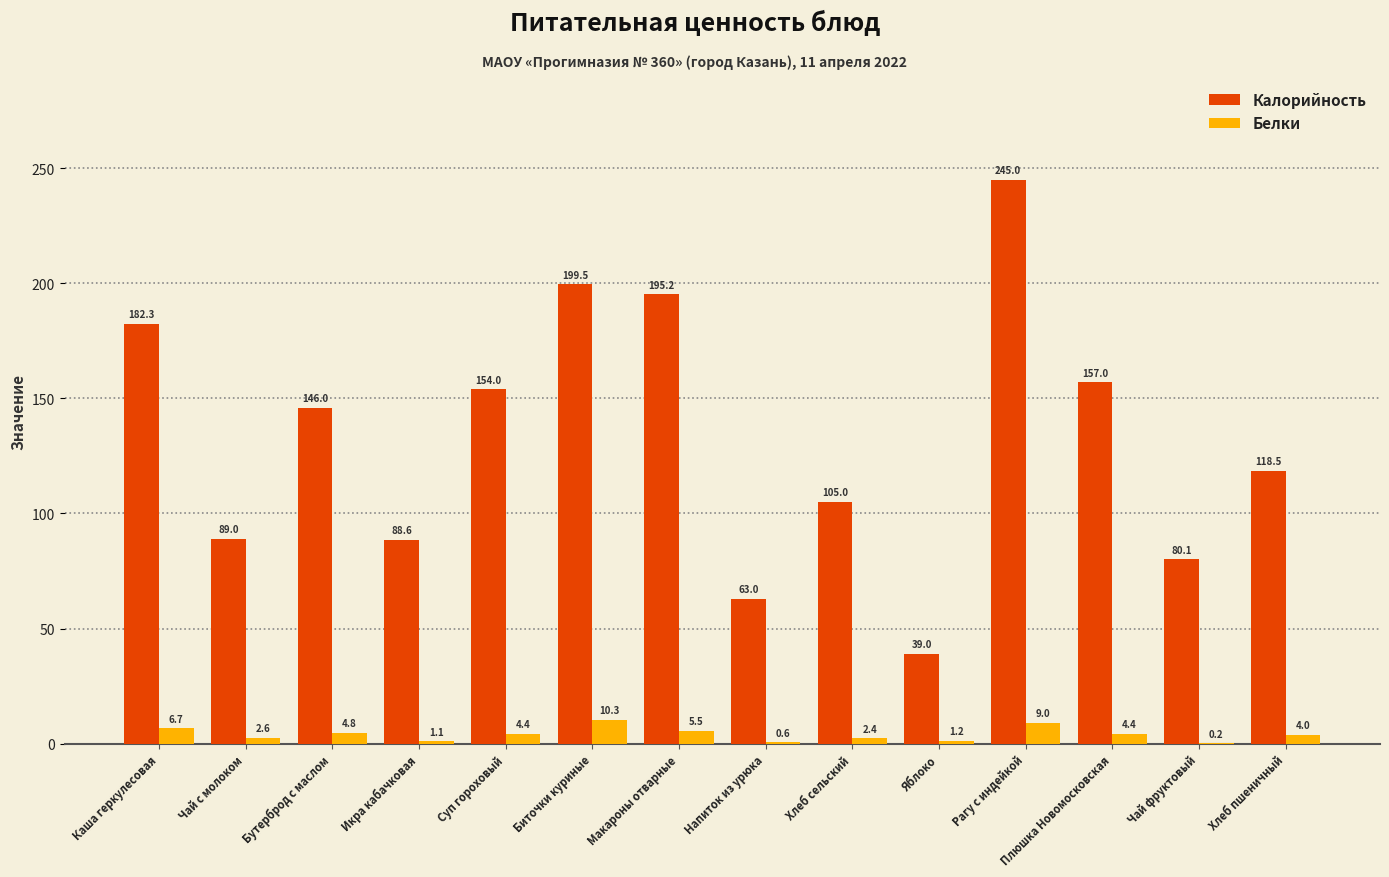

The Калорийность series shows 182.3 at Каша геркулесовая. True or false?

True